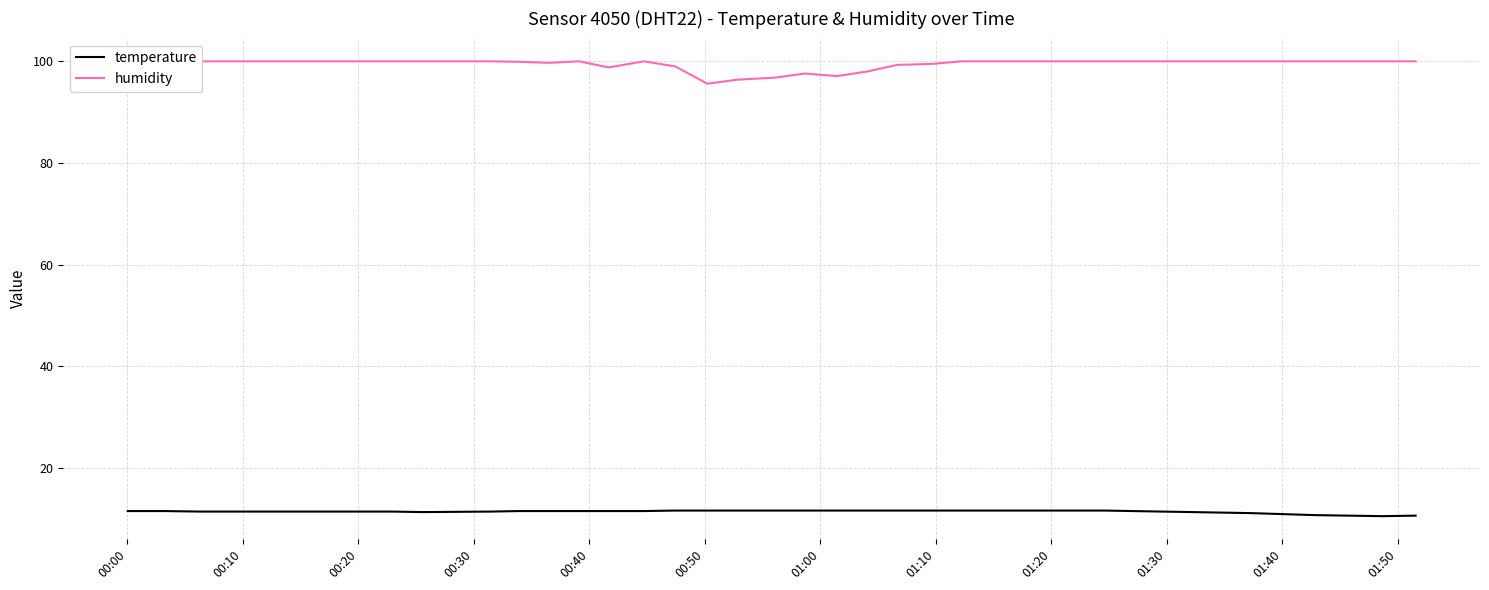

What is the highest value of the temperature series?

11.7